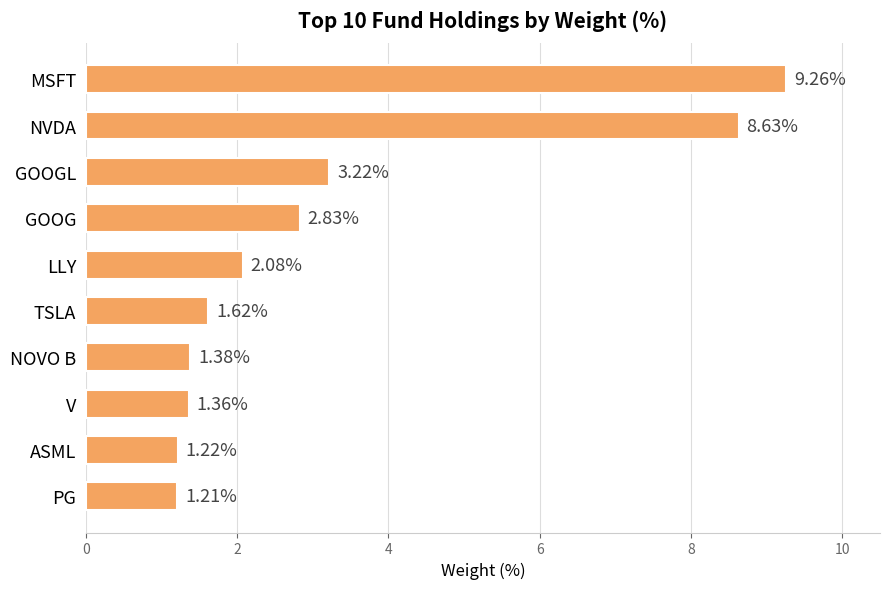

What is the label of the 1st bar from the bottom?

PG